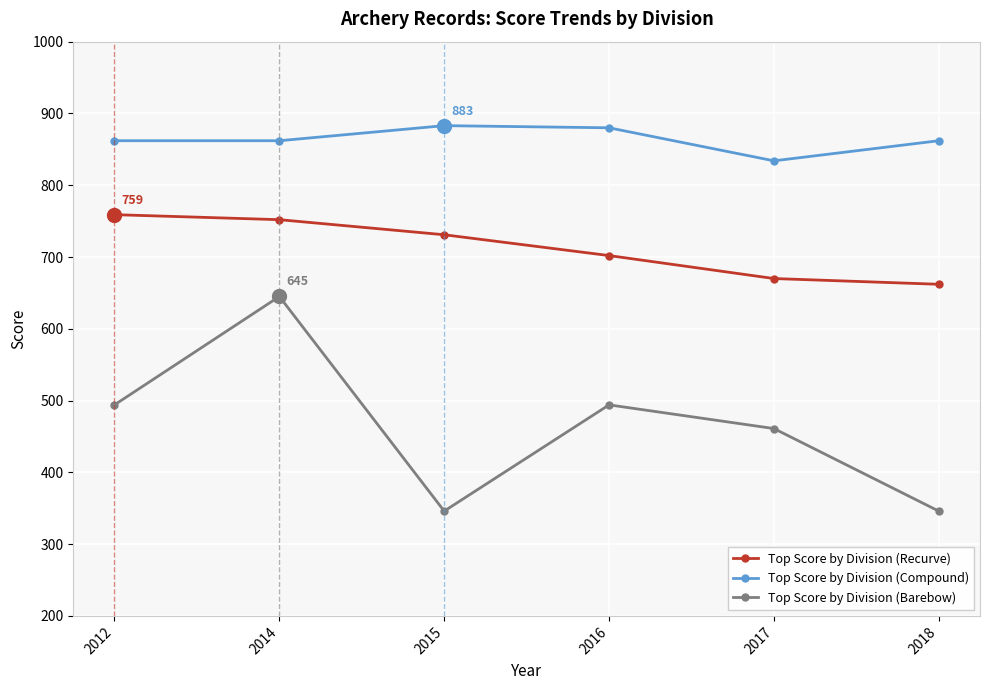

What is the average value of the Top Score by Division (Compound) series?

864